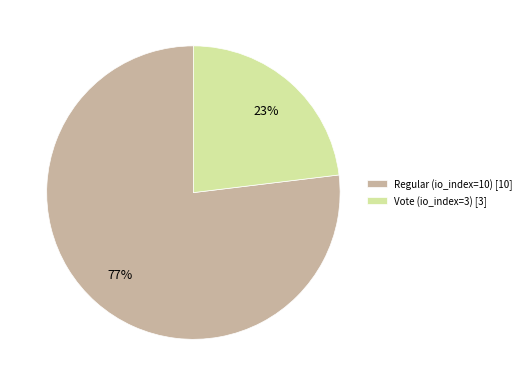

The Regular (io_index=10) slice represents 84% of the pie. True or false?

False